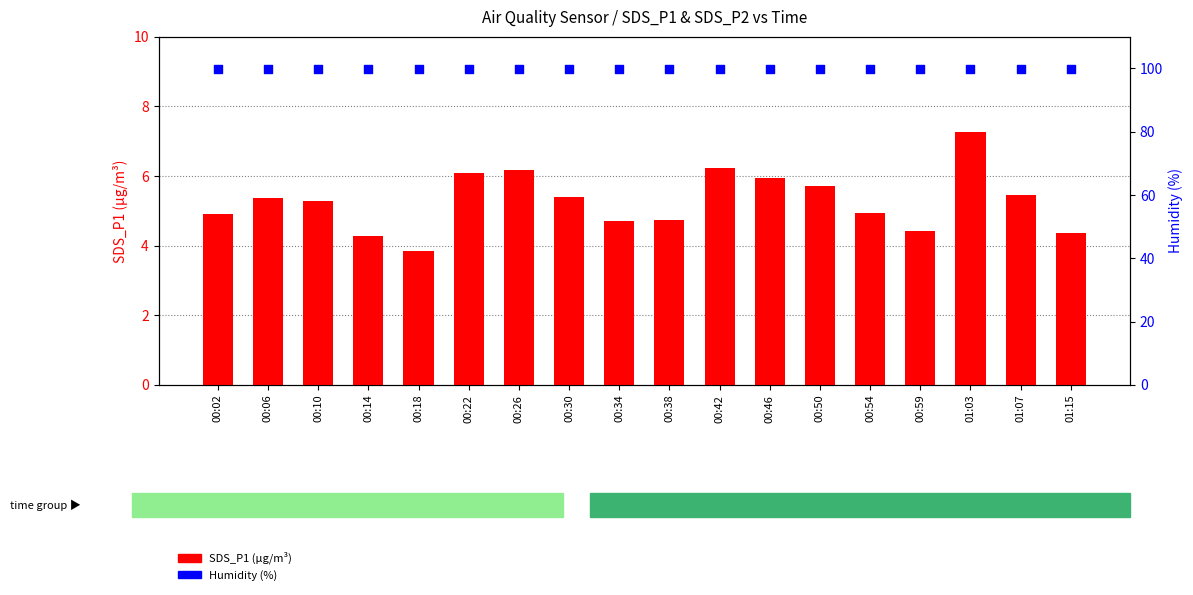

Is the value of Humidity (%) at 00:54 greater than the value of SDS_P1 at 00:38?

Yes